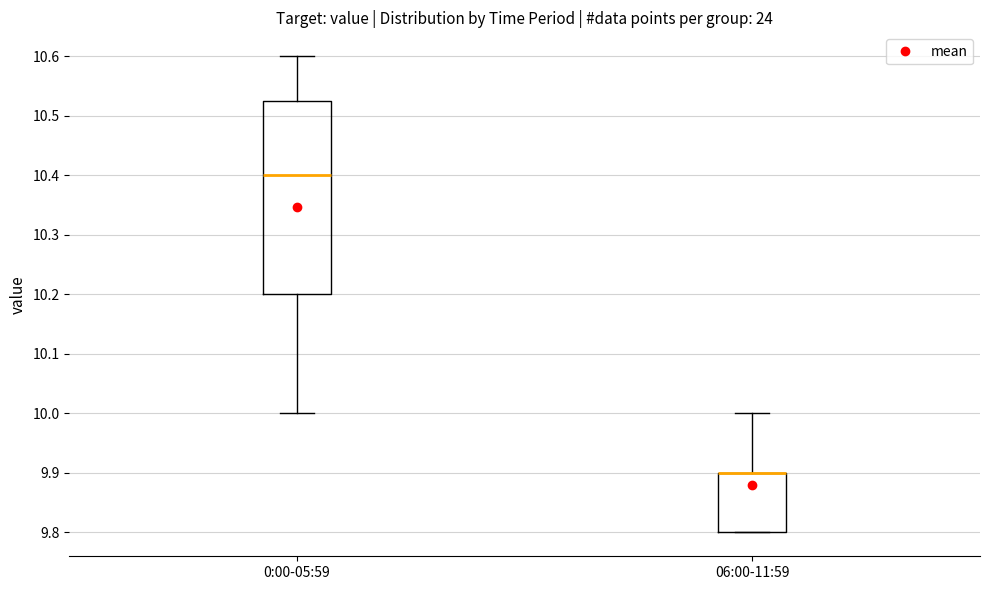

Reading left to right, read every box against the y-axis: the position of its median line, the range the box covers, and the ends of its whiskers. The values are not printed on the chart, so give them approximately, as read against the axis.

0:00-05:59: median 10.40, box 10.20 to 10.53, whiskers 10.00 to 10.60
06:00-11:59: median 9.90 (drawn on the box's upper edge), box 9.80 to 9.90, whiskers 9.80 to 10.00